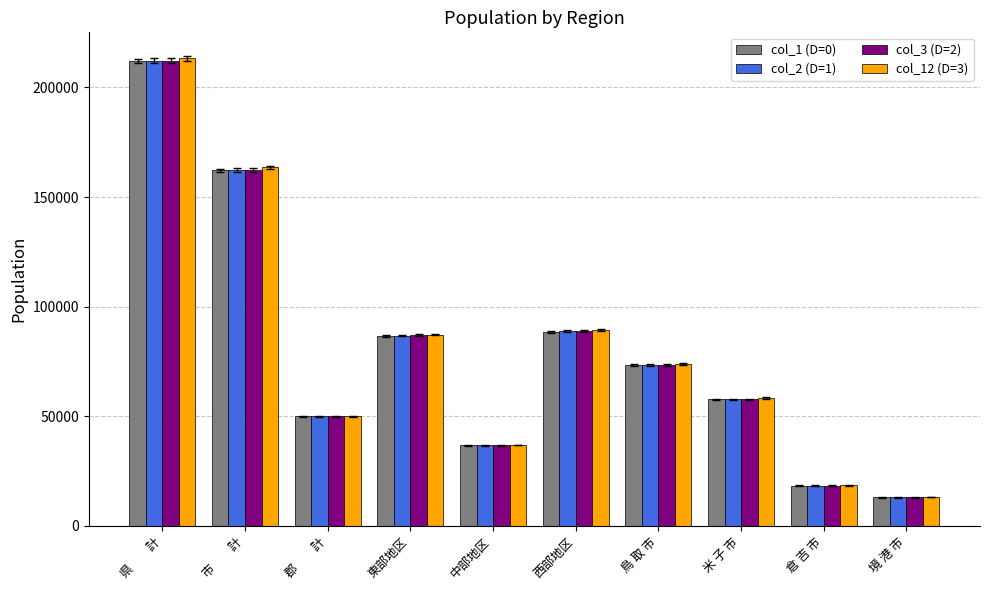

How many data points in col_12 (D=3) are less than 73930?

5